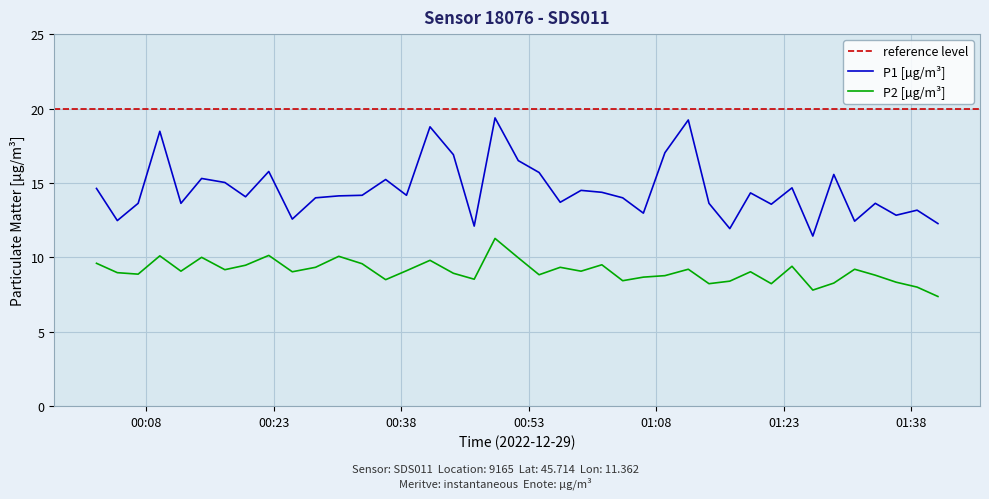

Reading right to left, what are all the values shown in this chart?

P1: 12.3	13.2	12.8	13.6	12.4	15.6	11.4	14.7	13.6	14.3	11.9	13.6	19.2	17.0	13.0	14.0	14.4	14.5	13.7	15.7	16.5	19.4	12.1	16.9	18.8	14.2	15.2	14.2	14.1	14.0	12.6	15.8	14.1	15.0	15.3	13.6	18.5	13.6	12.5	14.6
P2: 7.4	8.0	8.3	8.8	9.2	8.3	7.8	9.4	8.2	9.0	8.4	8.2	9.2	8.8	8.7	8.4	9.5	9.1	9.3	8.8	10.0	11.3	8.5	8.9	9.8	9.1	8.5	9.6	10.1	9.3	9.0	10.1	9.5	9.2	10.0	9.1	10.1	8.9	9.0	9.6